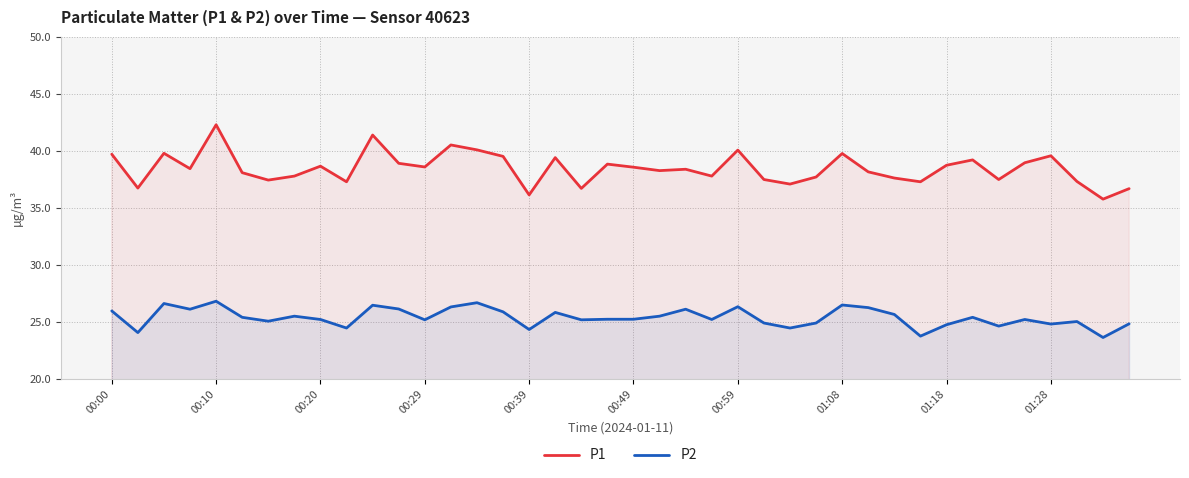

True or false: P2 and P1 intersect in this chart.

False